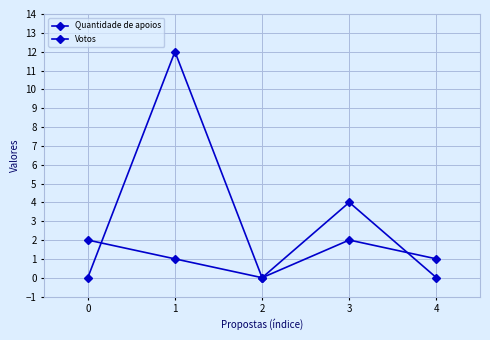

How many series are shown in this chart?

2